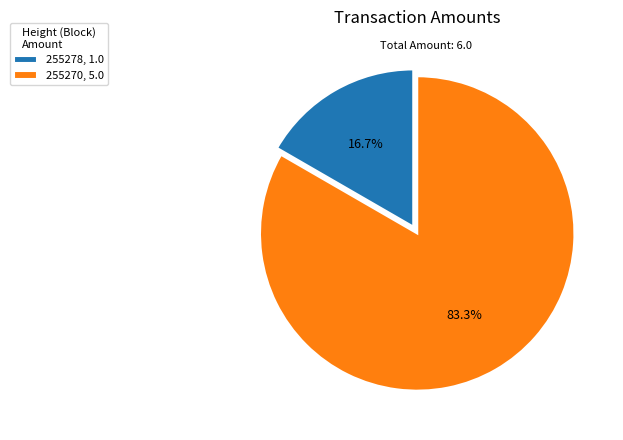

How many slices are in this pie chart?

2